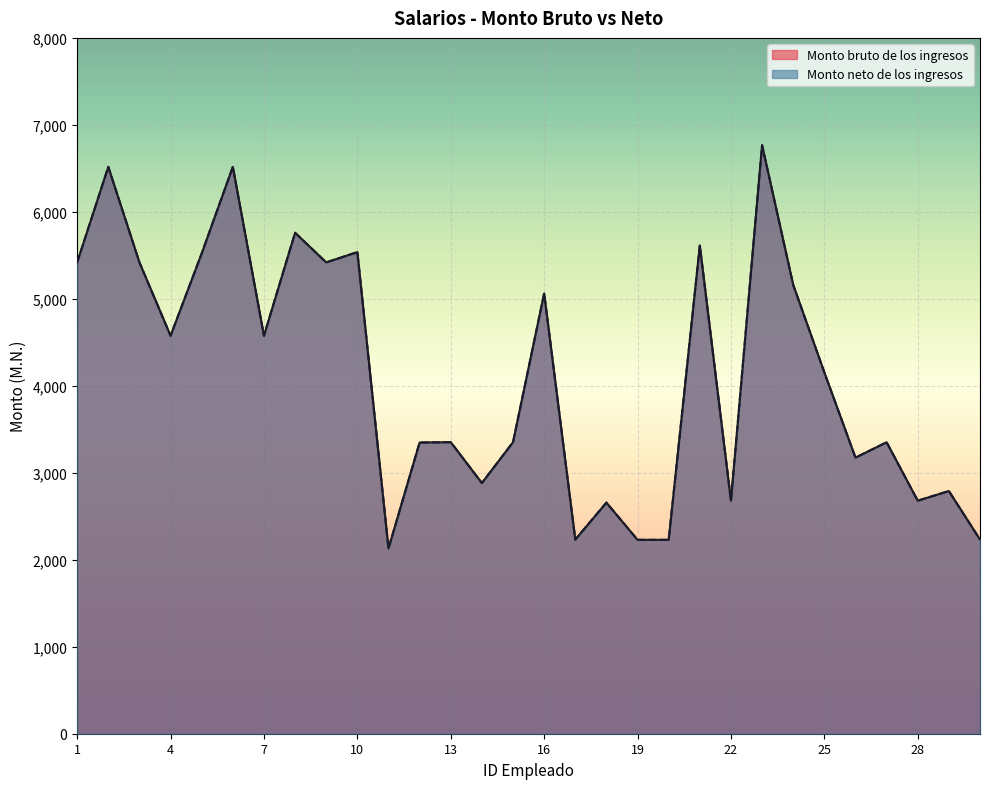

What is the average value of the Monto bruto de los ingresos series?

4111.0